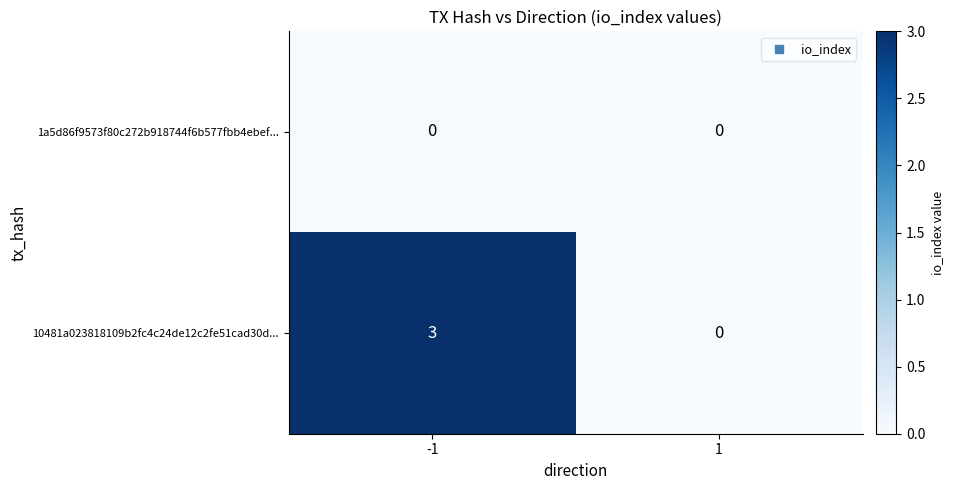

How many distinct data groups are displayed?

2